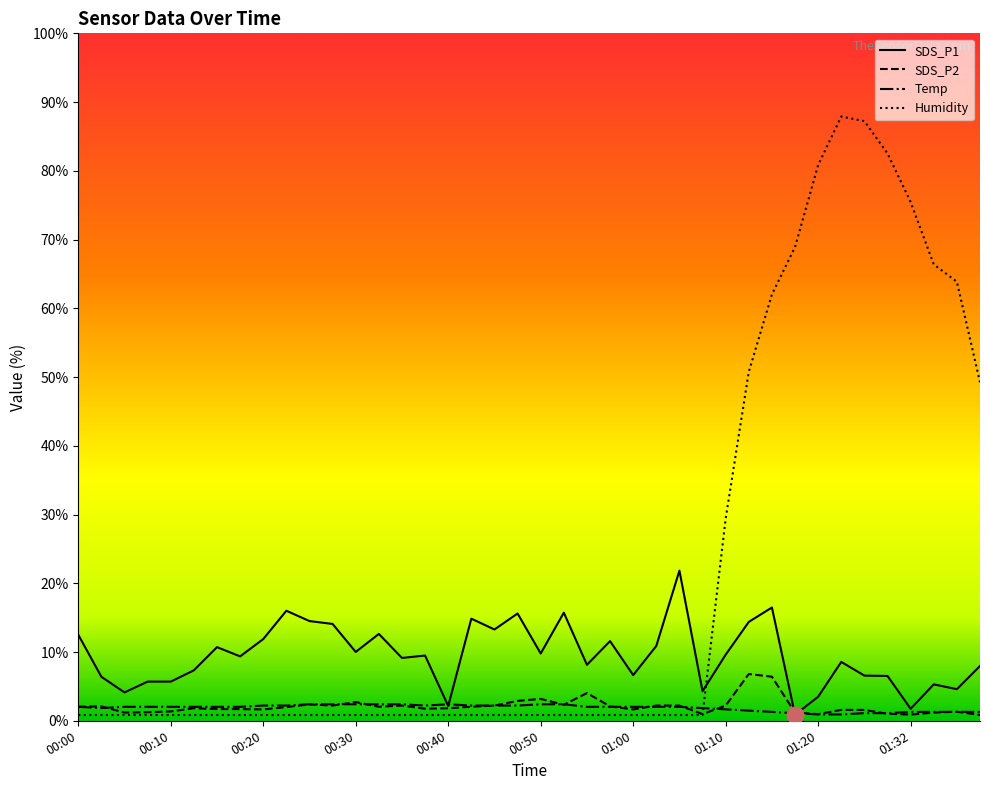

Where is Humidity nearest to the value 44?

01:40